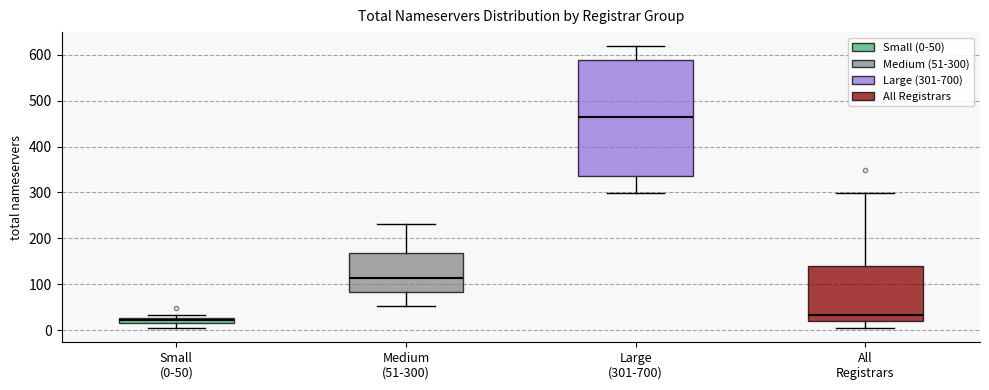

Which box is the tallest, from its lower edge to its upper edge?

Large (301-700)